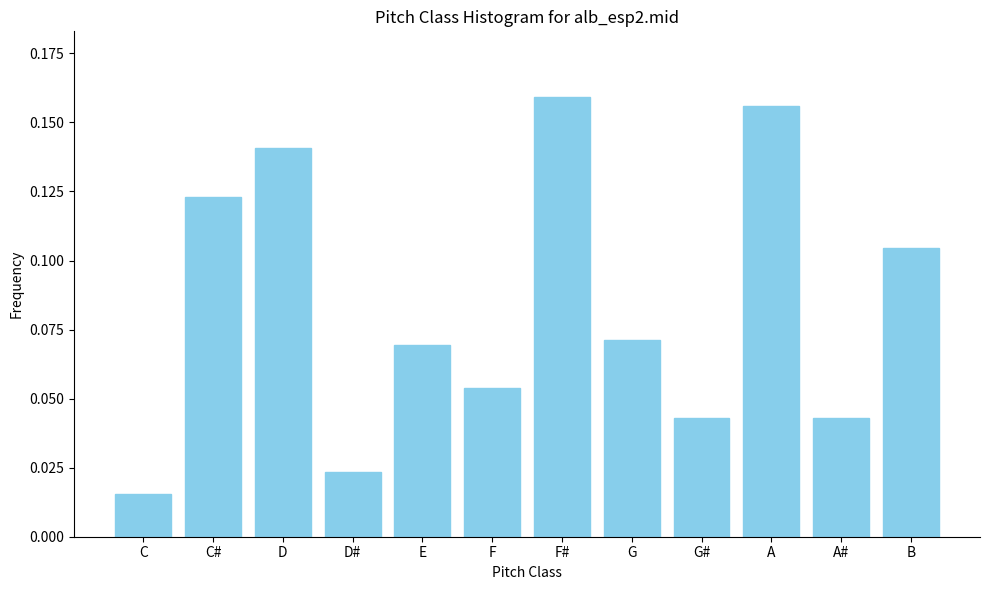

What is the sum of all values?

1.0